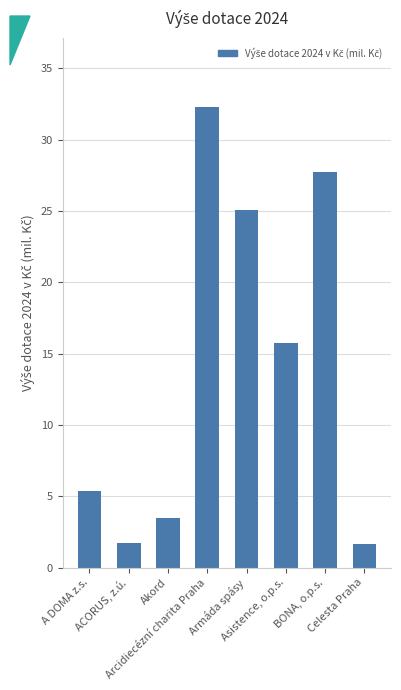

What is the ratio of the value at A DOMA z.s. to the value at Asistence, o.p.s.?

0.3